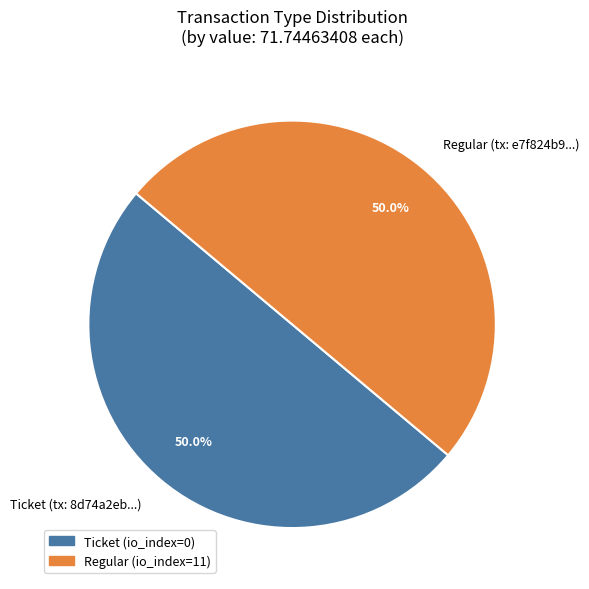

Combined, what portion of the pie is Ticket (tx: 8d74a2eb...) and Regular (tx: e7f824b9...)?

100.0%